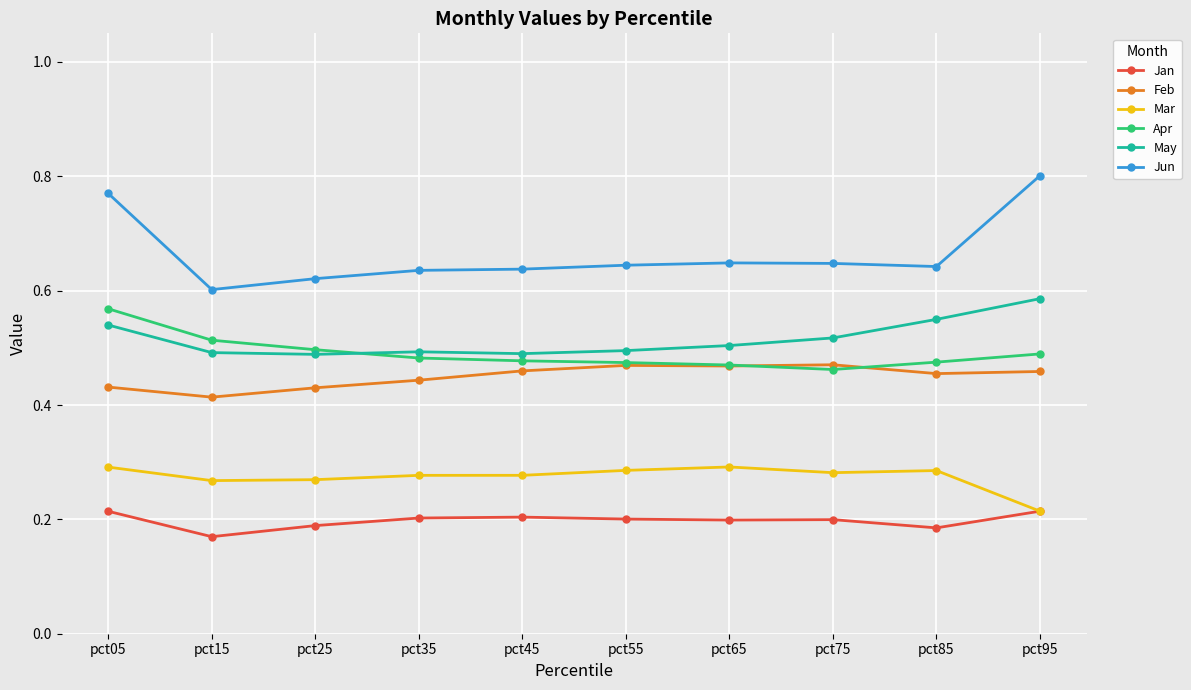

Count the Apr values in the range 0 to 1.

10